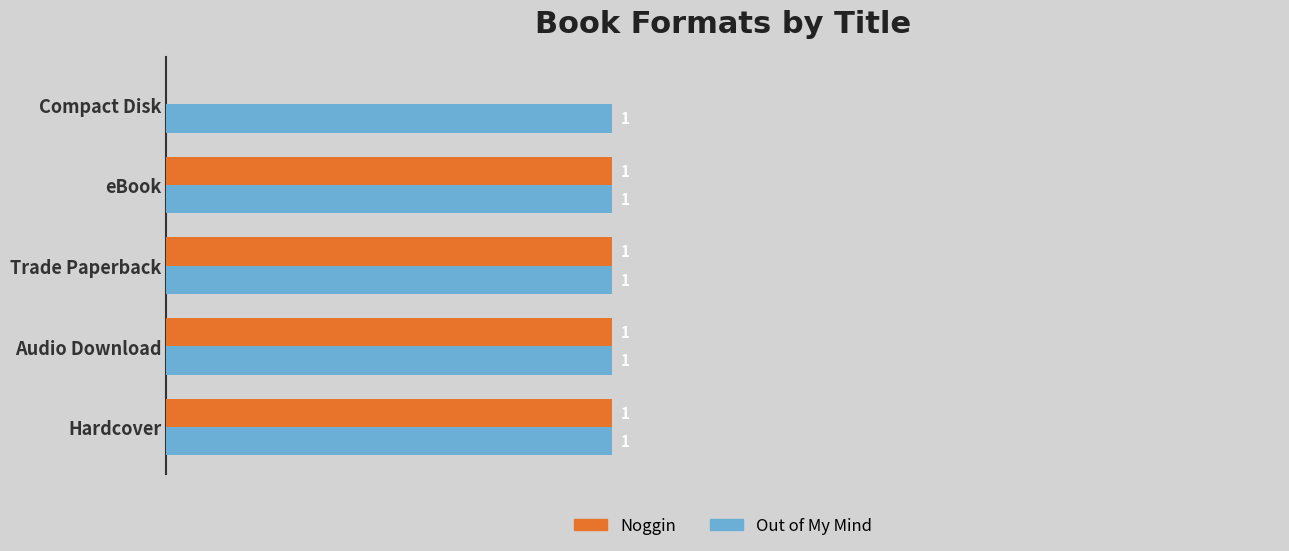

At which label is Noggin closest to 0?

Compact Disk